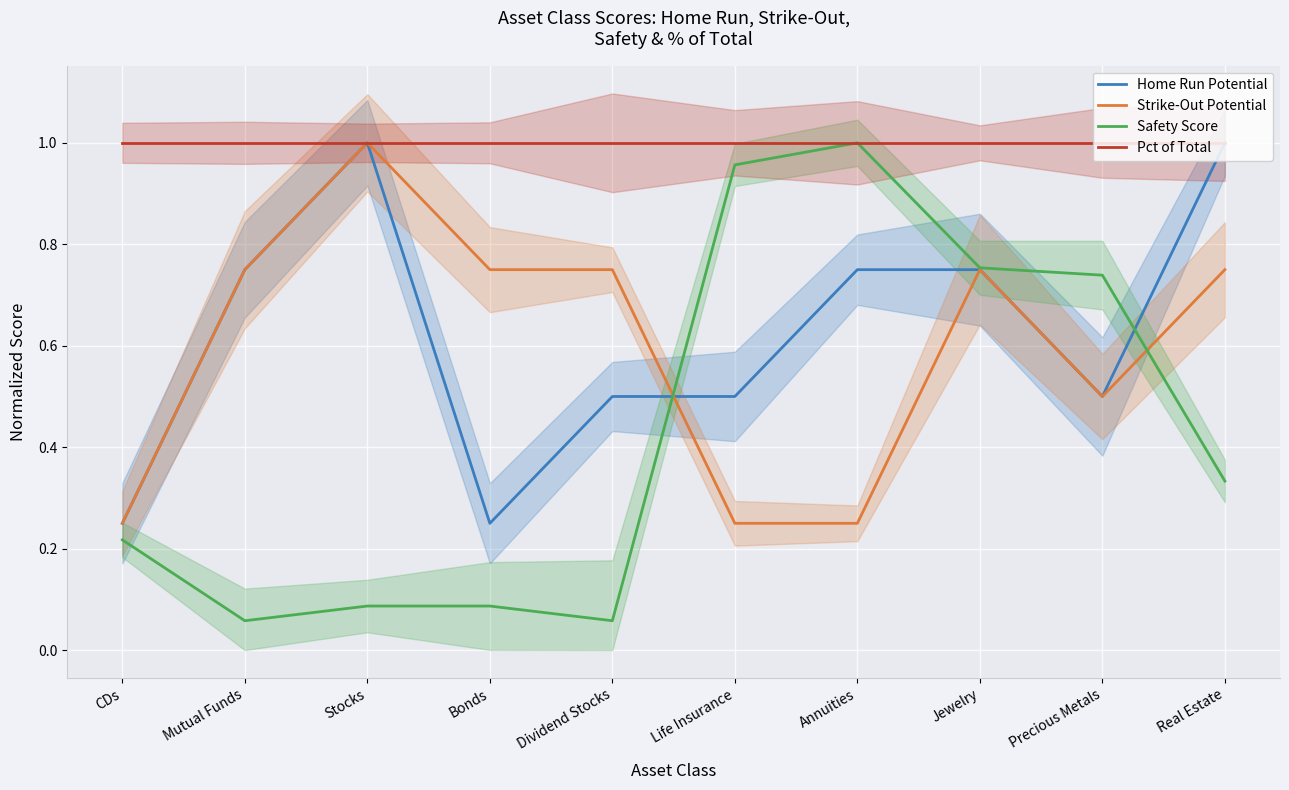

What is the greatest value displayed?

1.0